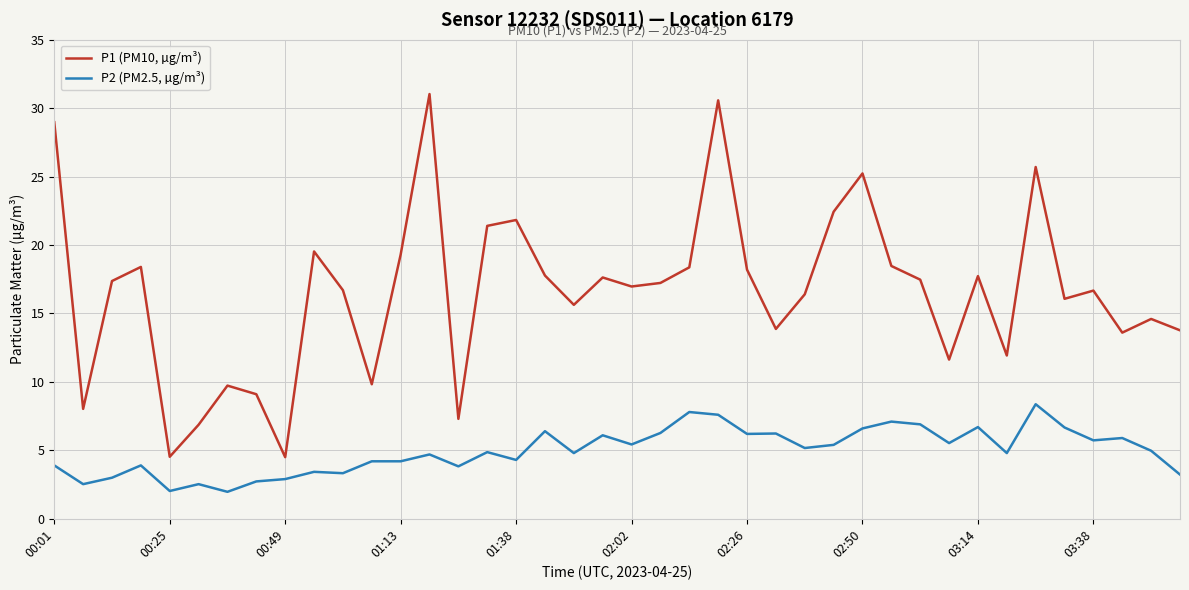

List the series in order of their peak value, lowest first.

P2 (PM2.5, µg/m³), P1 (PM10, µg/m³)